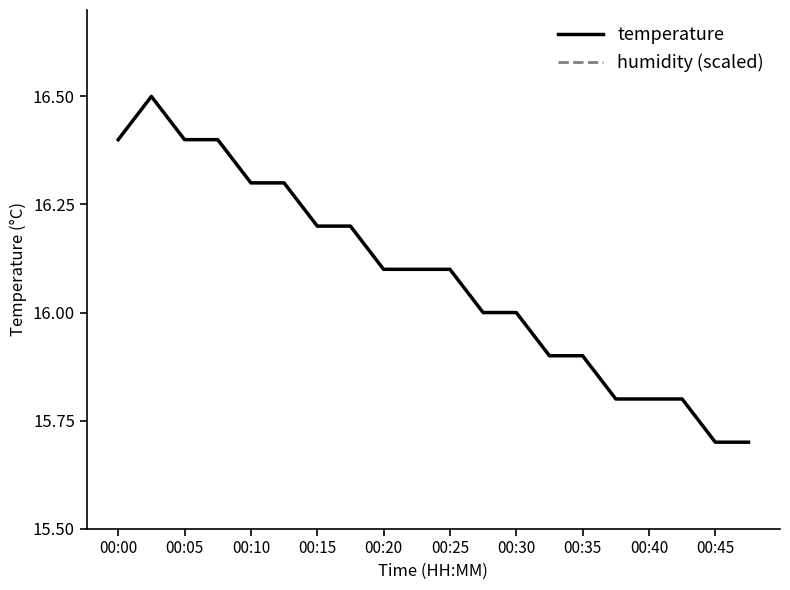

Is it true that temperature equals 16.1 at 00:25?

True